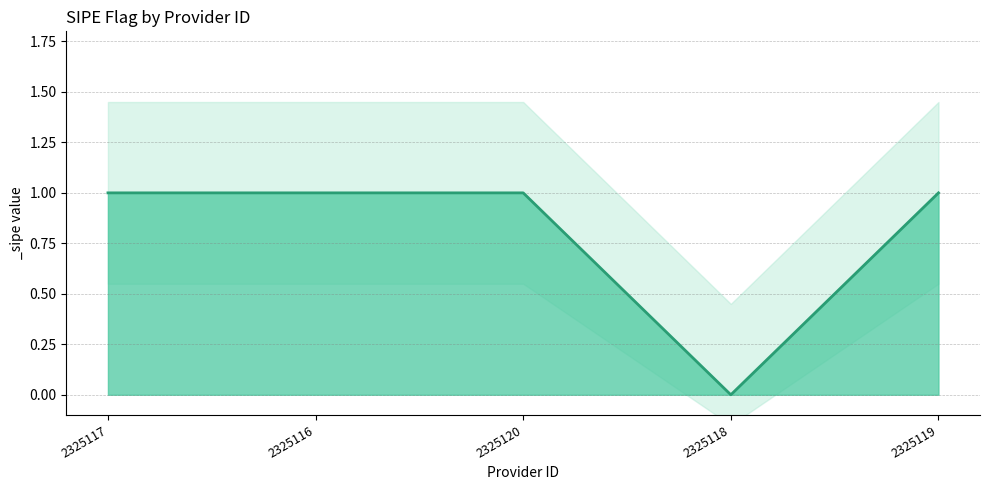

How many lines are shown in the chart?

1